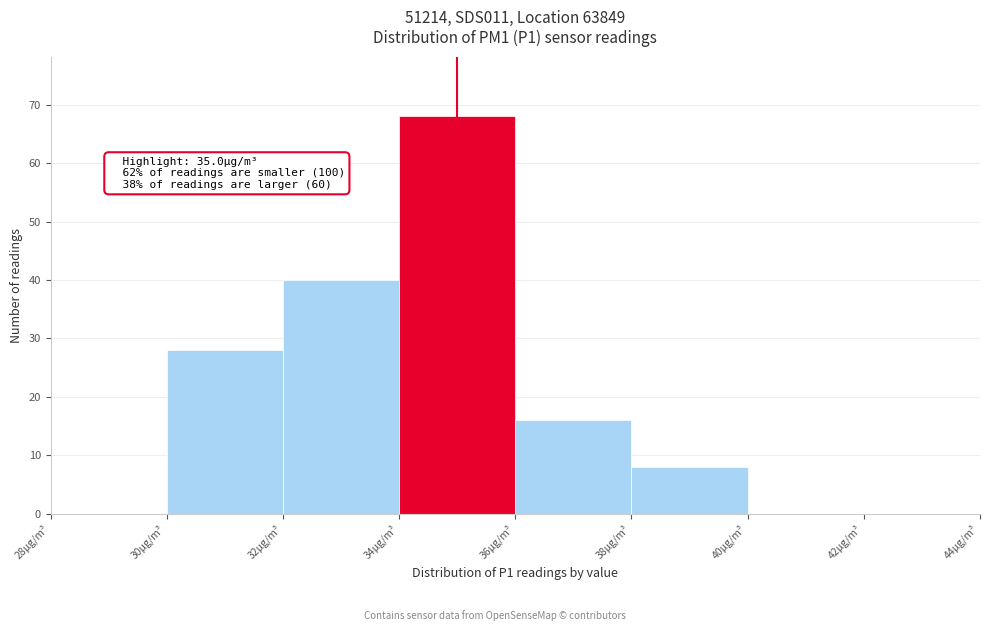

Which range on the x-axis has the tallest bar?

34 to 36